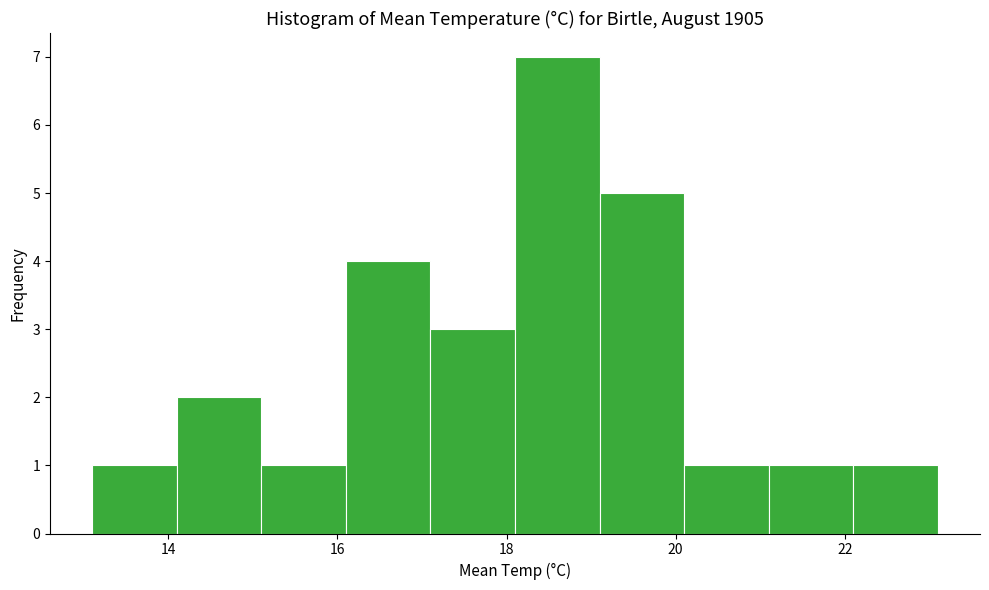

Which range on the x-axis has the tallest bar?

18.1 to 19.1